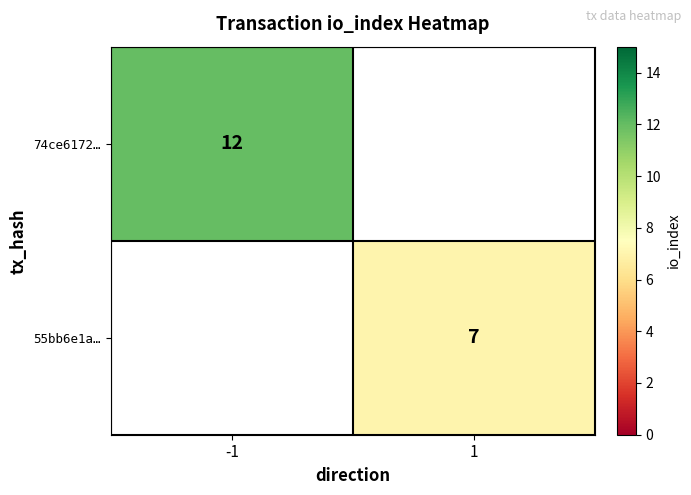

The value of 55bb6e1a… at 1 is 10. True or false?

False